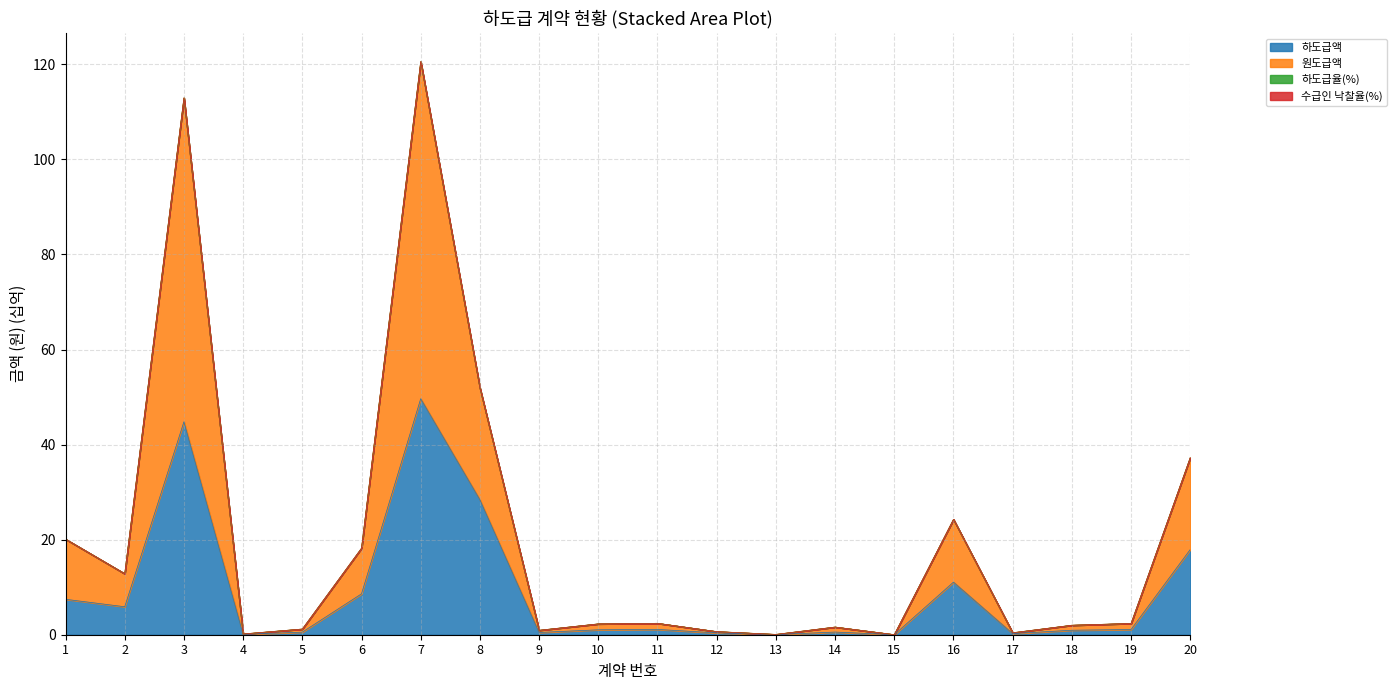

Where is 하도급액 nearest to the value 24?

8